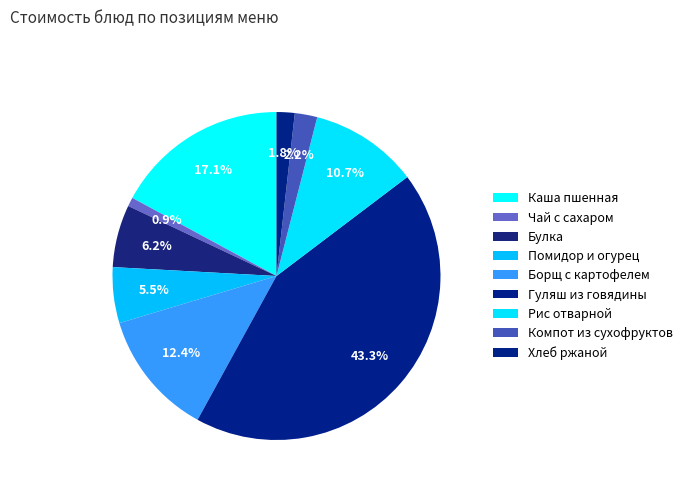

Between Борщ с картофелем and Хлеб ржаной, which is larger?

Борщ с картофелем